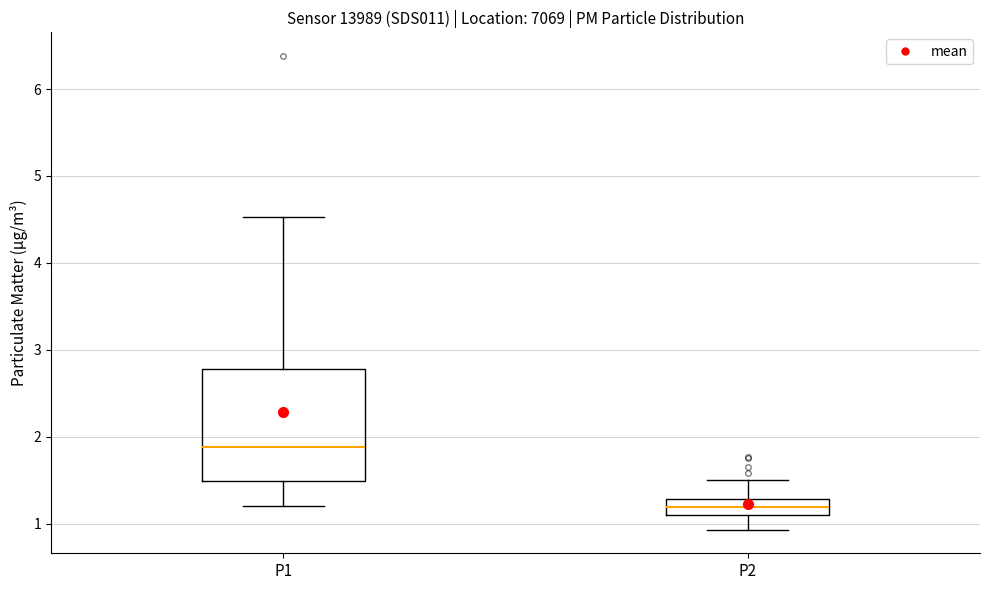

Where does the upper whisker of the box for P1 end on the y-axis? The values are not printed on the chart, so give them approximately, as read against the axis.

4.5